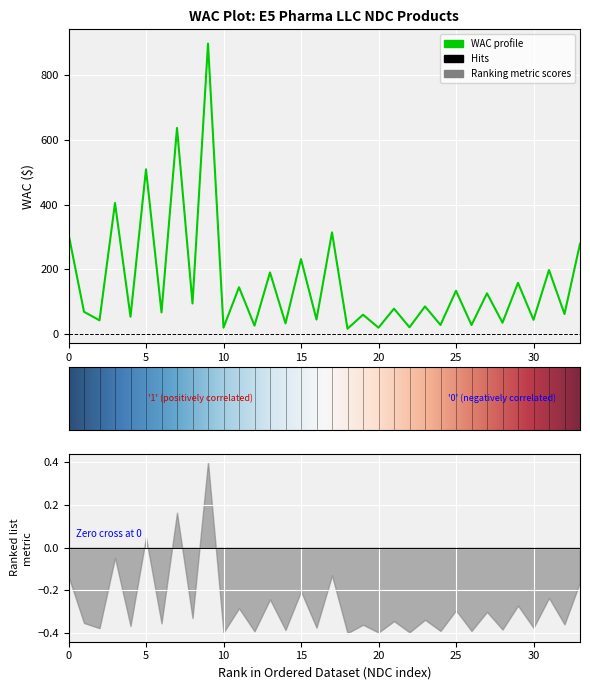

What is the difference between the second highest and minimum values?

620.6